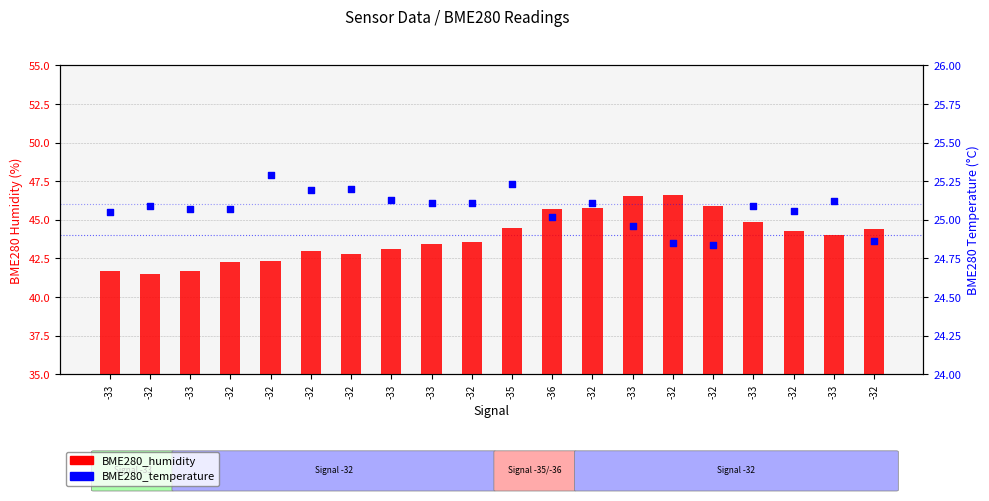

Which series has the largest Y range (max minus min)?

BME280_humidity